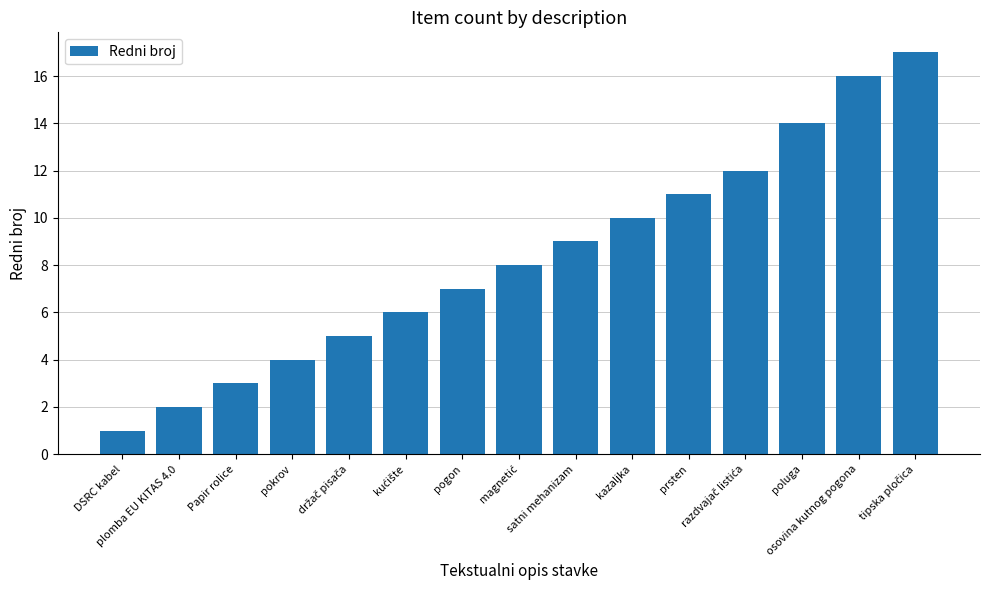

The value at satni mehanizam is 5. True or false?

False